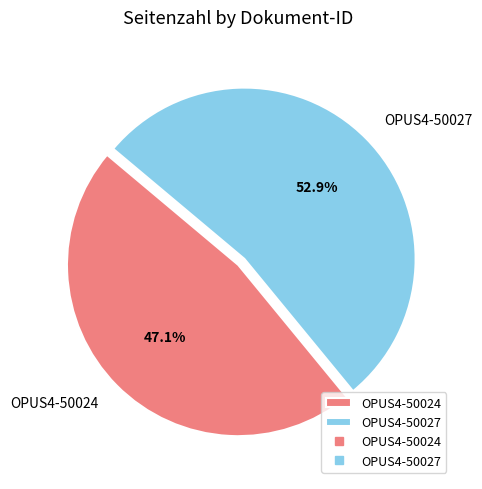

Do OPUS4-50027 and OPUS4-50024 together represent more than half of the pie?

Yes